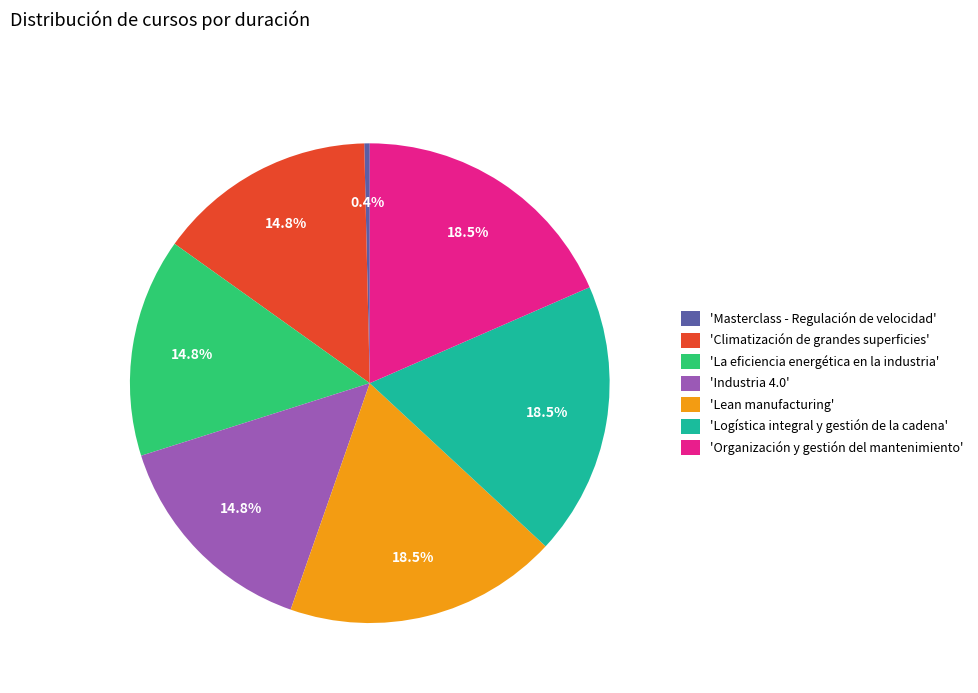

Is 'Industria 4.0' the majority of the pie?

No